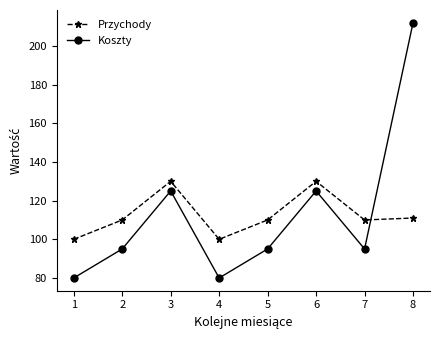

Where is the first local minimum for Koszty?

4